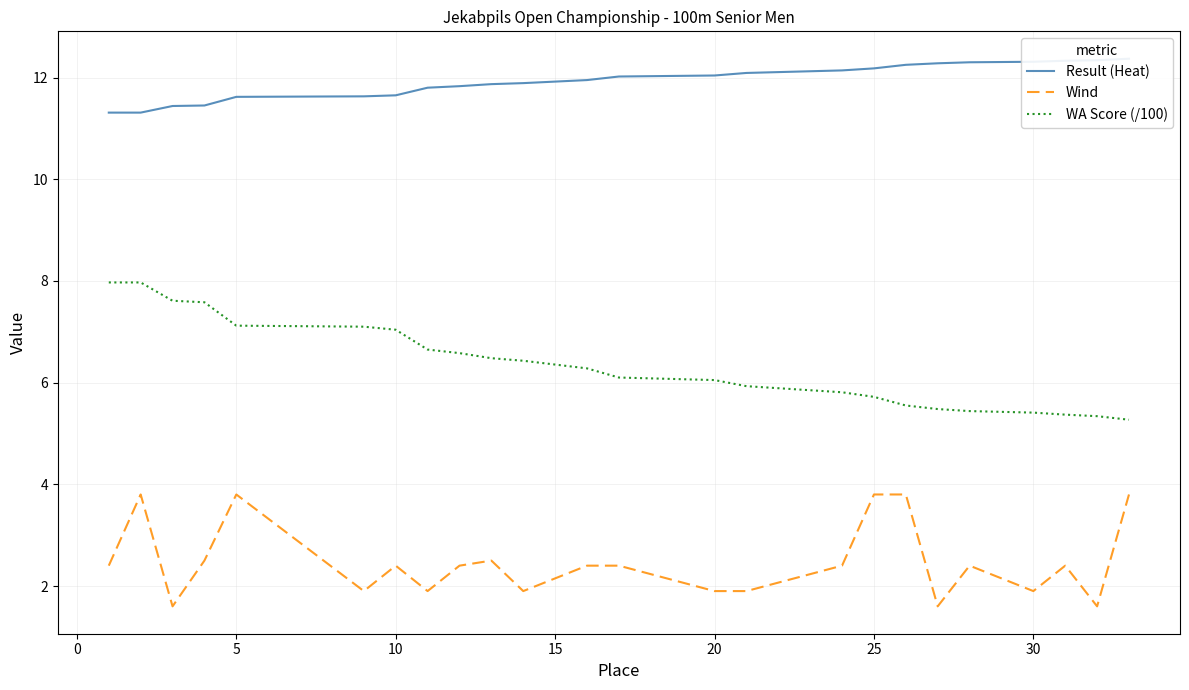

What is the highest value of the Wind series?

3.8